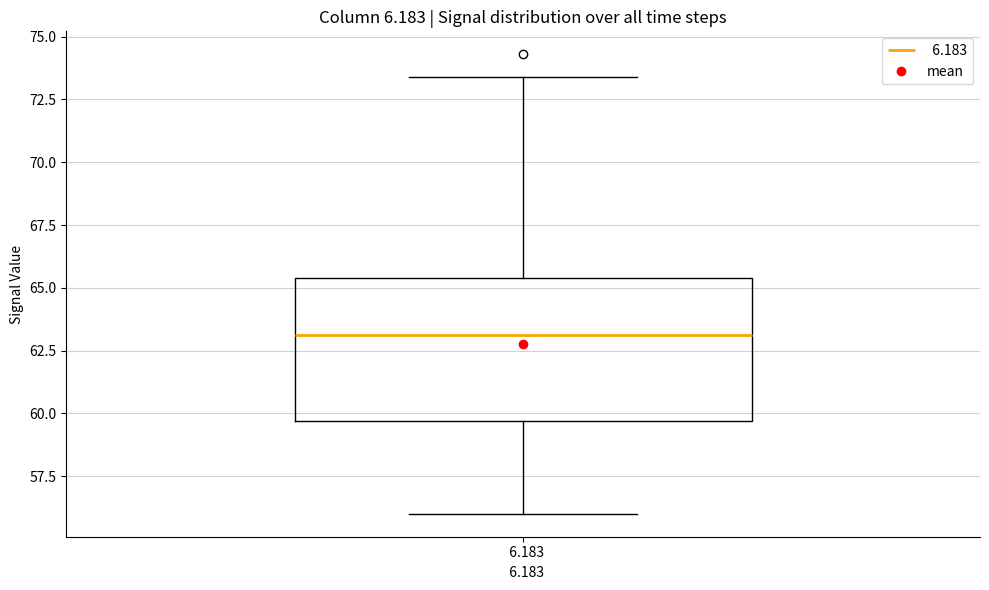

Where is the upper edge of the box at x = 6.183 on the y-axis? The values are not printed on the chart, so give them approximately, as read against the axis.

65.5